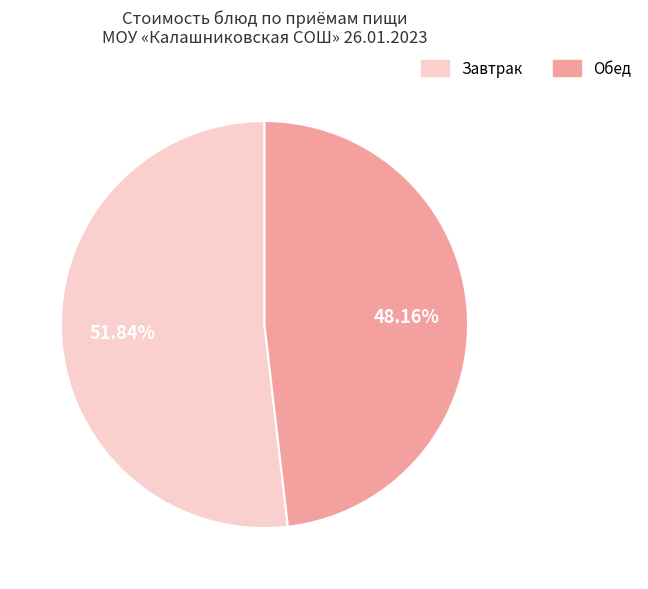

Count the number of slices in the pie.

2